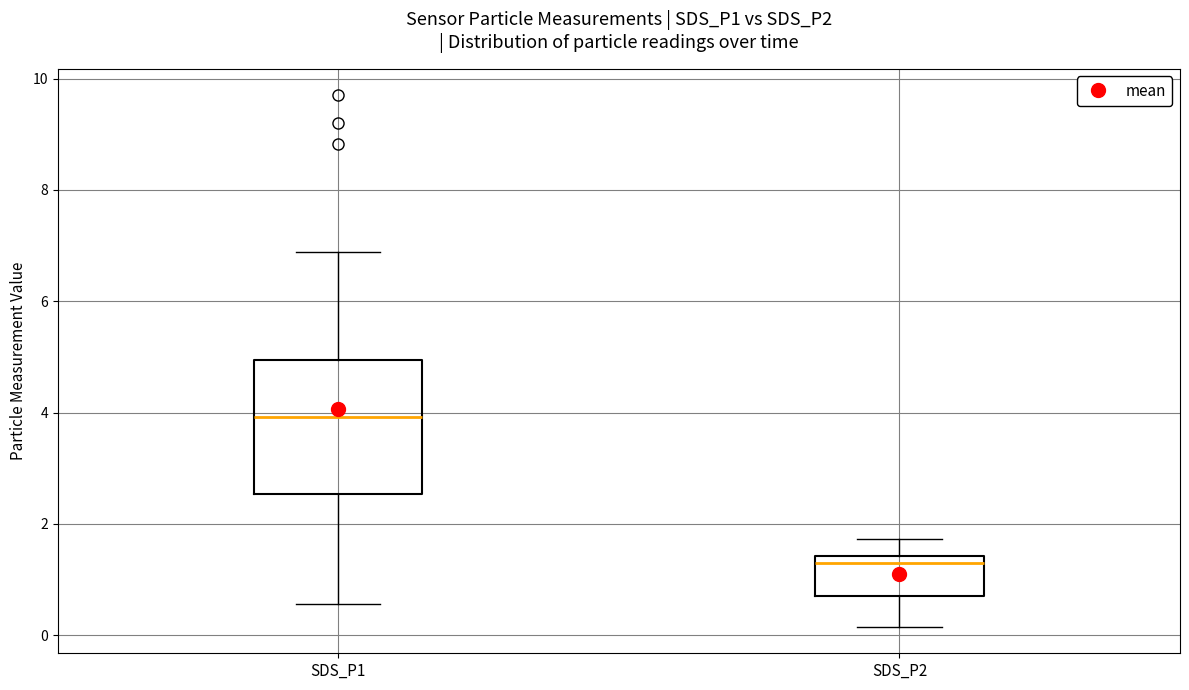

Reading left to right, read every box against the y-axis: the position of its median line, the range the box covers, and the ends of its whiskers. The values are not printed on the chart, so give them approximately, as read against the axis.

SDS_P1: median 4.0, box 2.6 to 5.0, whiskers 0.6 to 6.8
SDS_P2: median 1.4 (just below the box's upper edge), box 0.8 to 1.4, whiskers 0.2 to 1.8